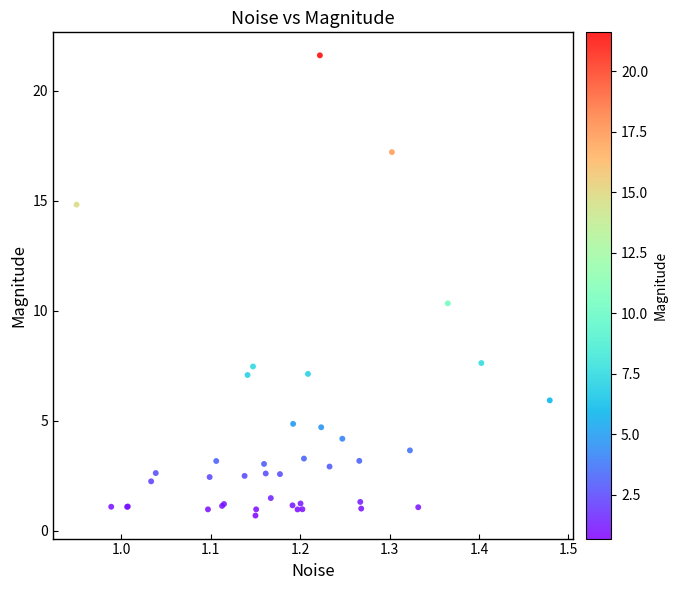

What Y value in the scatter plot is closest to 11?

10.3